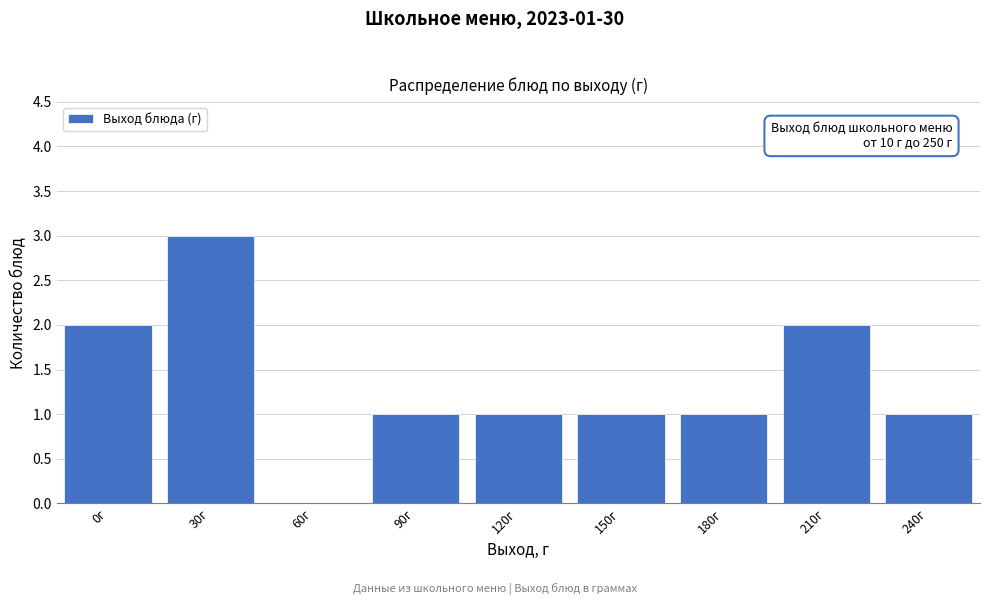

Reading right to left, list all the values displayed in this chart.

240г=1	210г=2	180г=1	150г=1	120г=1	90г=1	60г=0	30г=3	0г=2